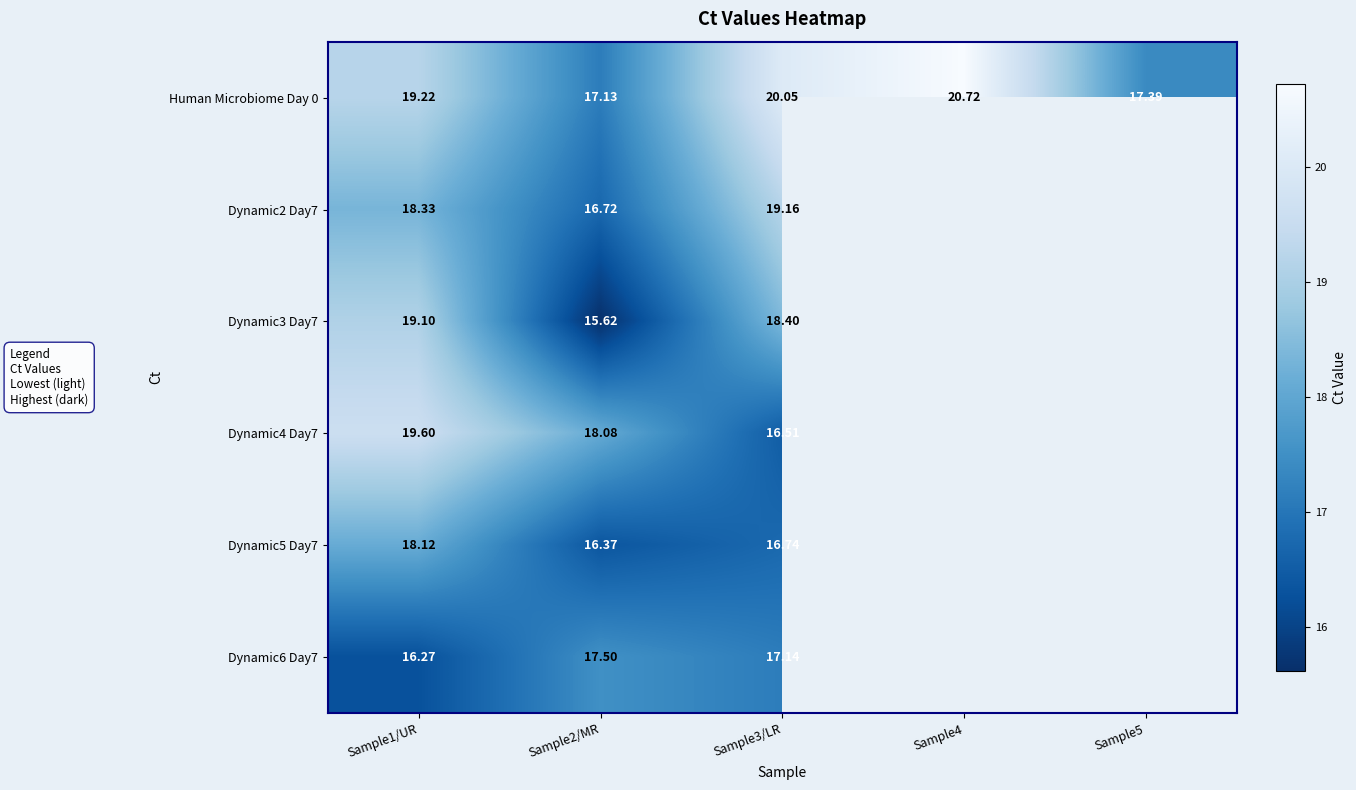

Count the number of data series in this chart.

6